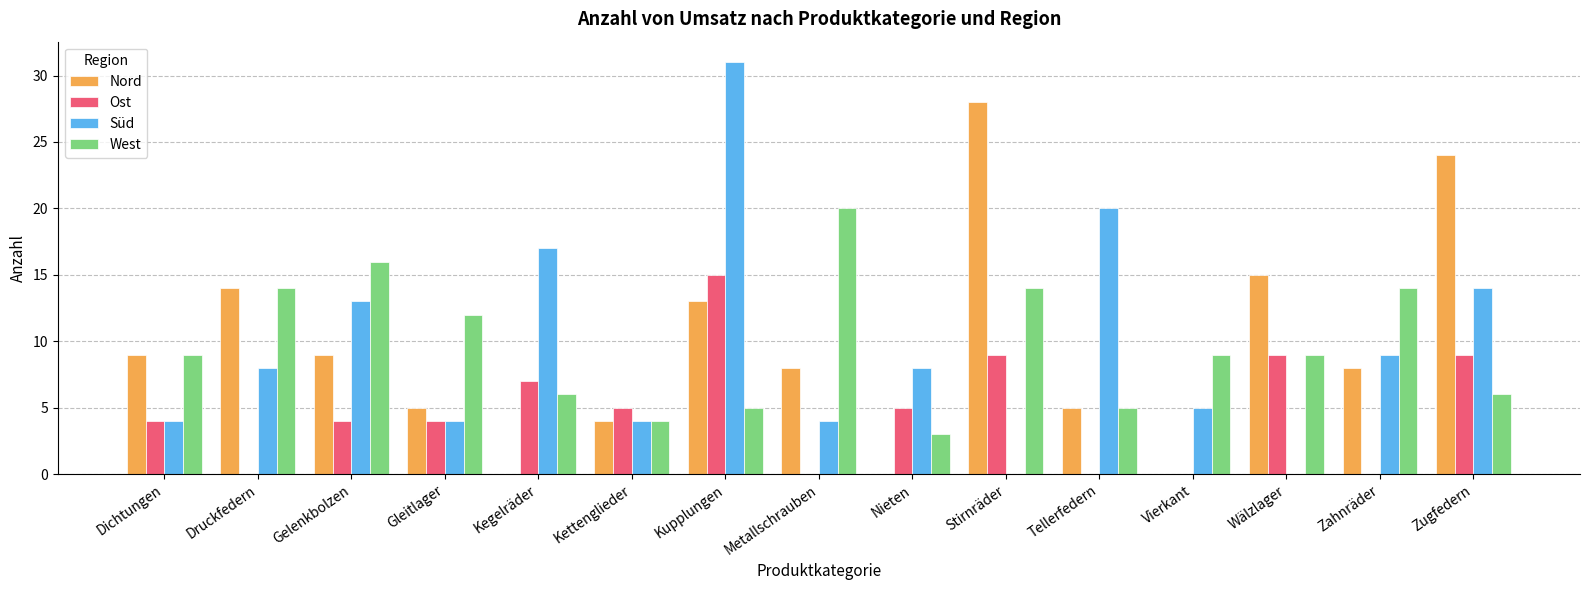

Read the Nord value at Tellerfedern.

5